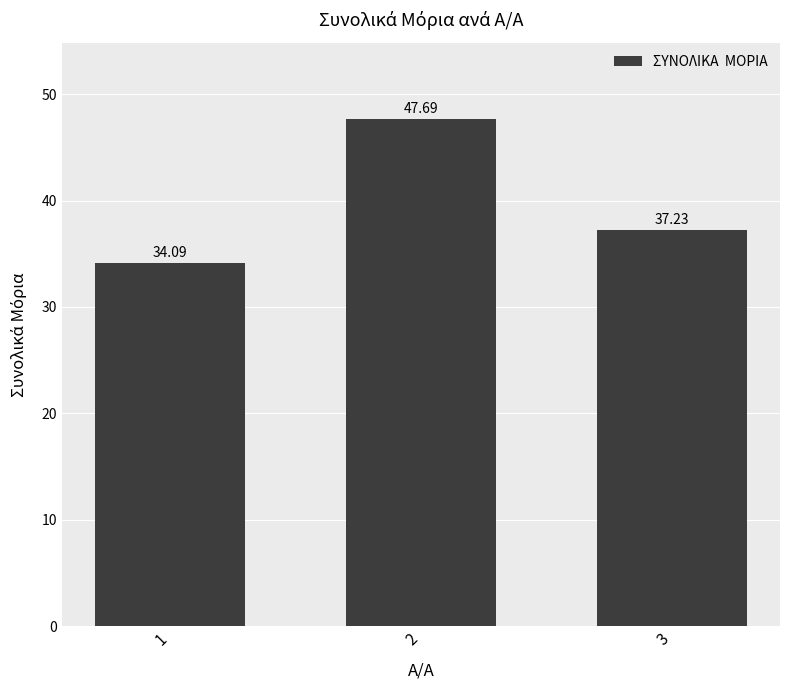

What is the maximum value shown in the chart?

47.7